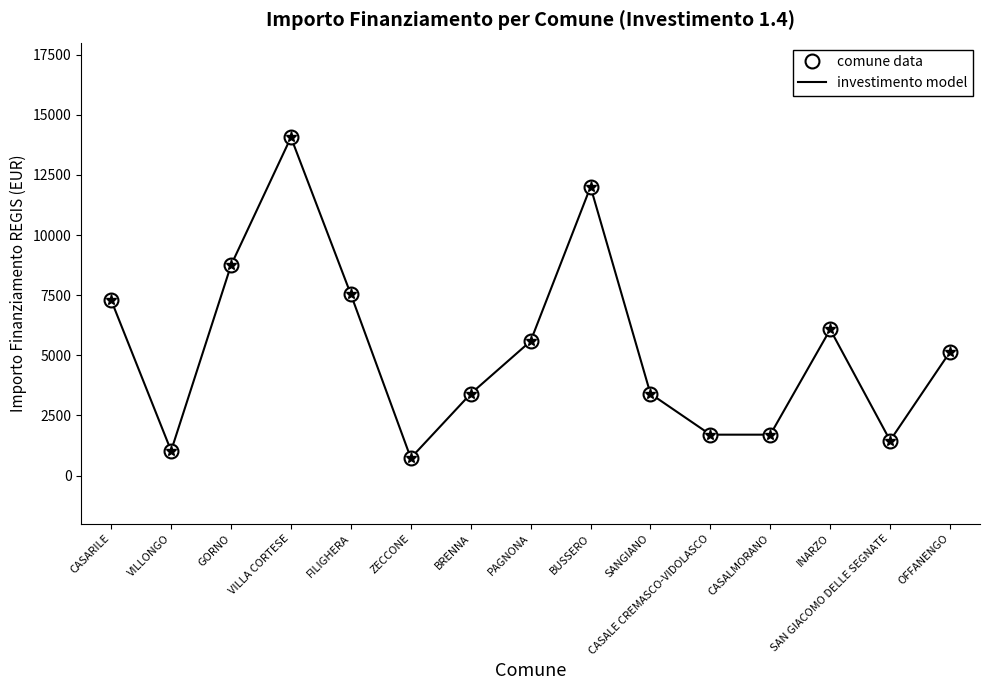

Which category has the lowest value across all series?

ZECCONE